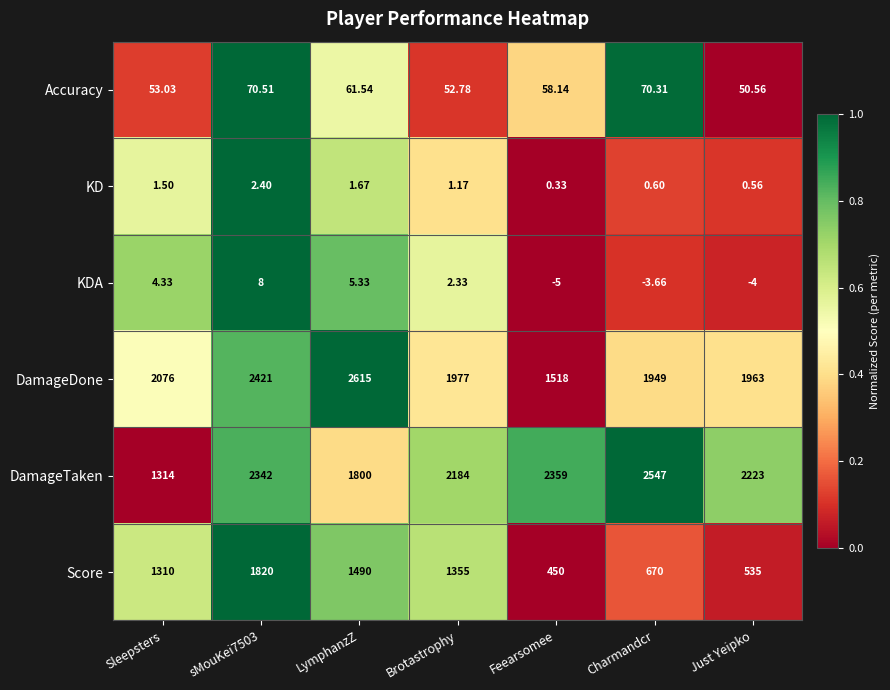

At which label is DamageDone closest to 2066?

Sleepsters